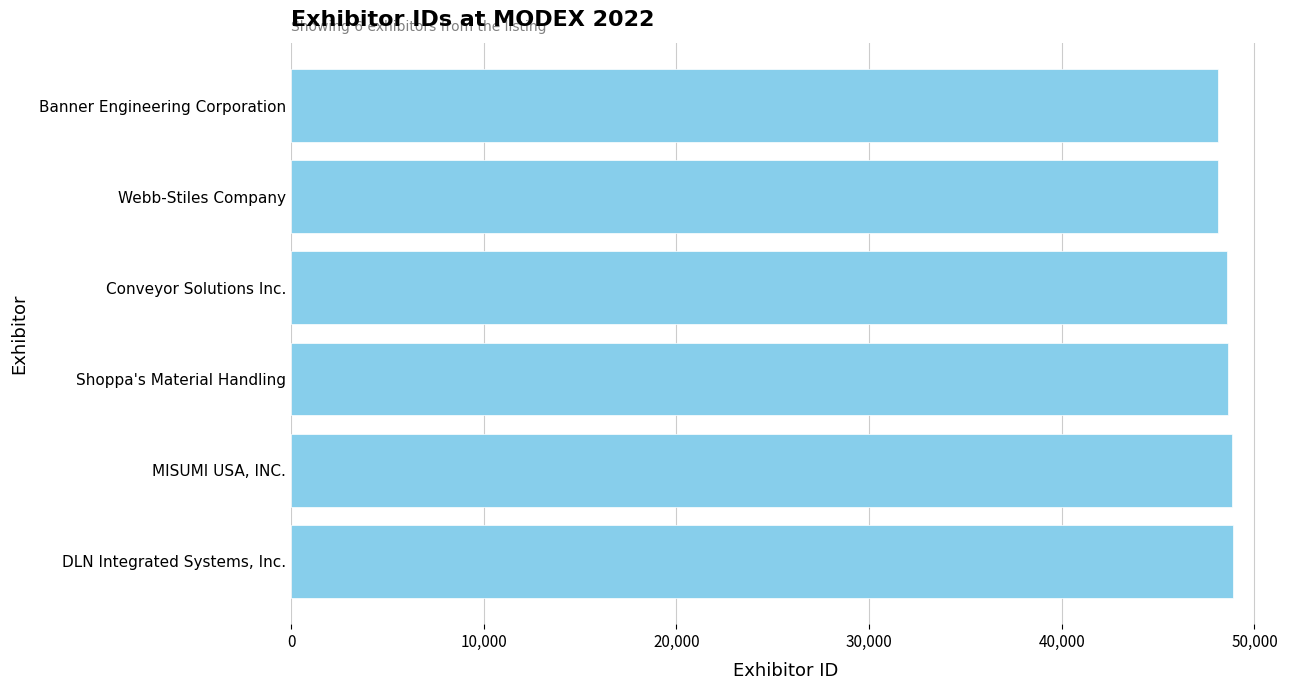

Rank the categories by value from highest to lowest.

DLN Integrated Systems, Inc., MISUMI USA, INC., Shoppa's Material Handling, Conveyor Solutions Inc., Webb-Stiles Company, Banner Engineering Corporation